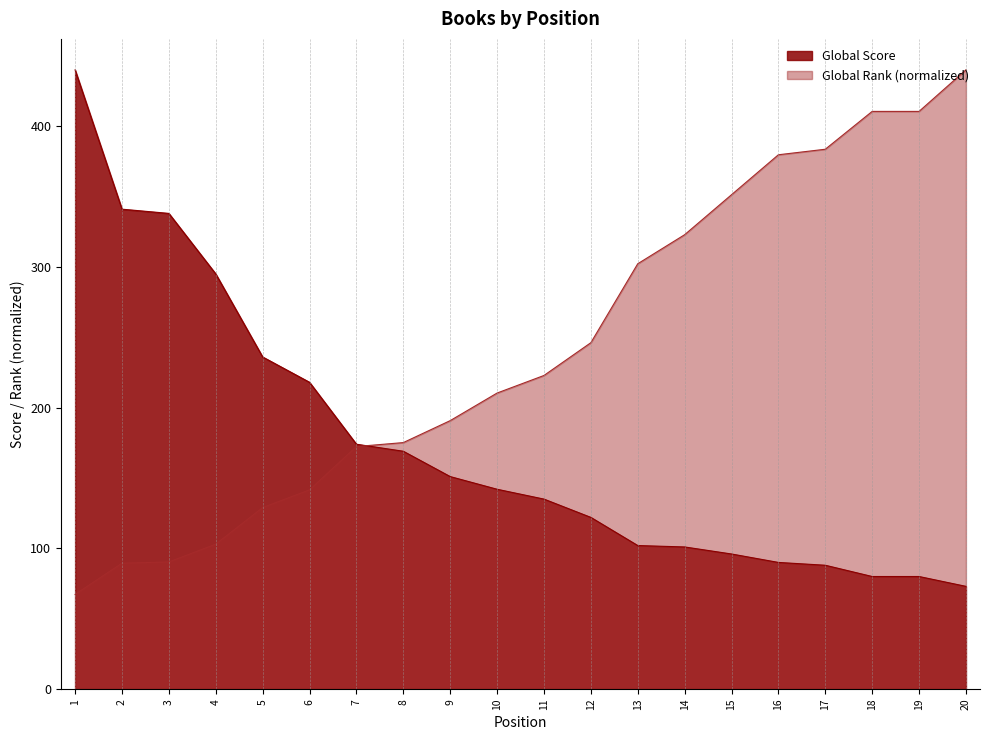

What is the greatest value displayed?

440.0